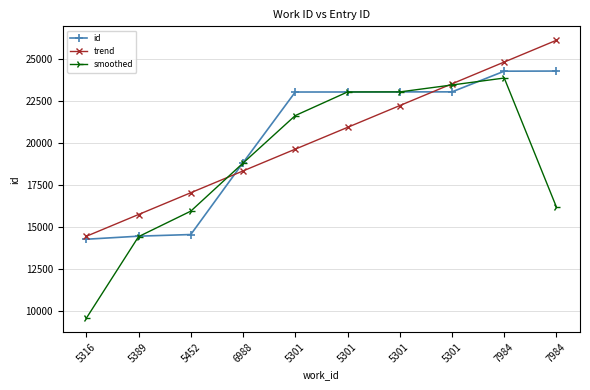

Does the chart have visible grid lines?

Yes